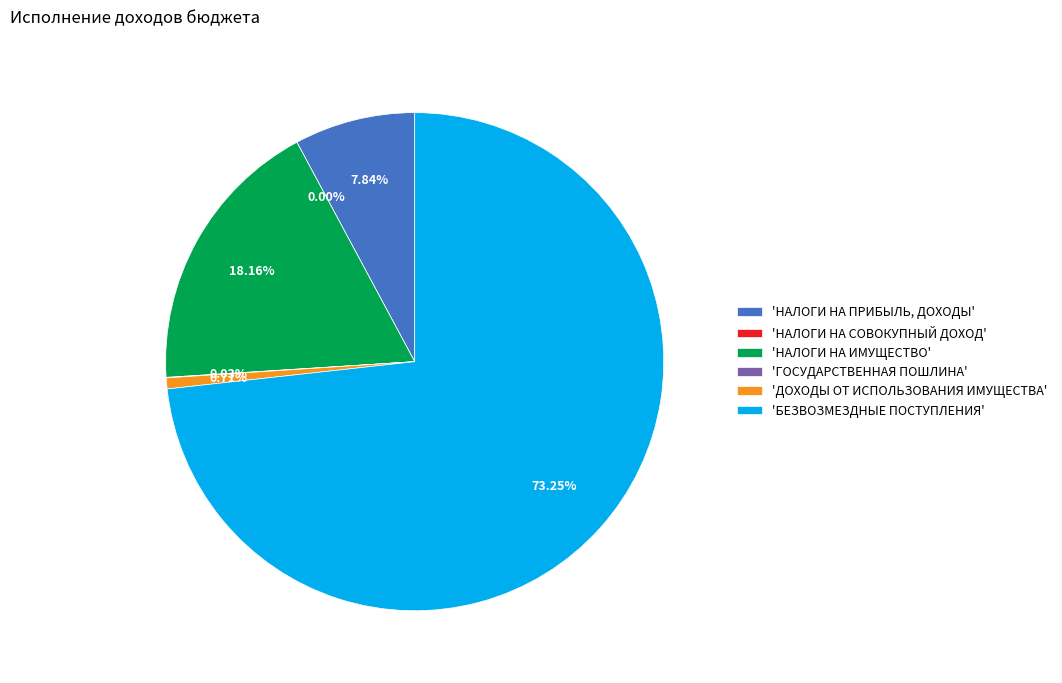

Is it true that НАЛОГИ НА ИМУЩЕСТВО is 18% of the pie?

True